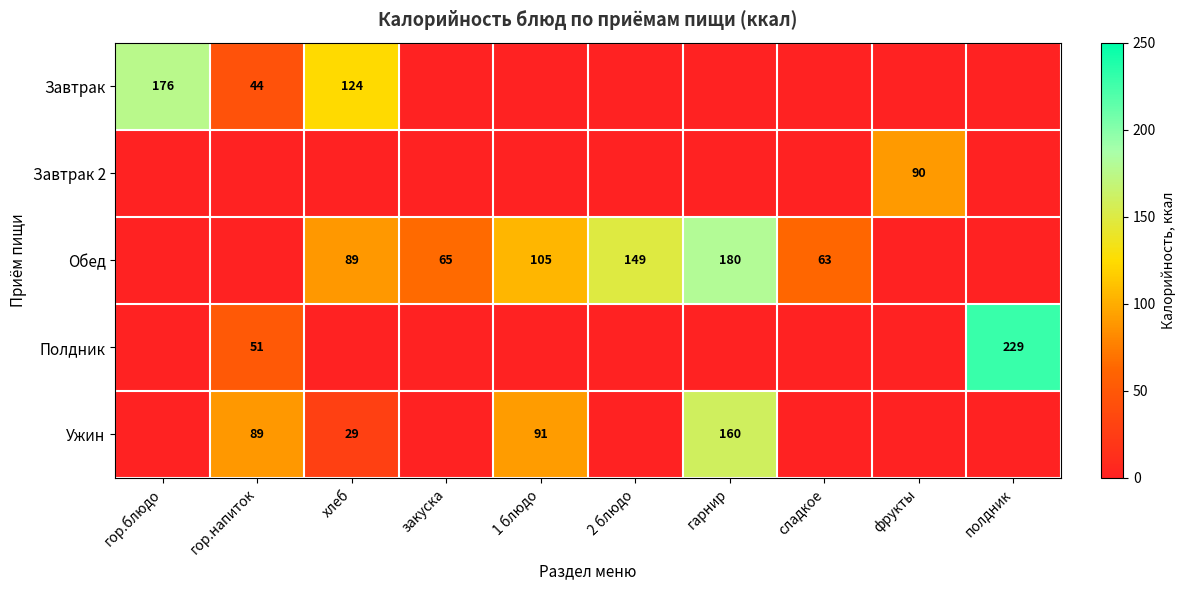

What is the total value across all series at сладкое?

63